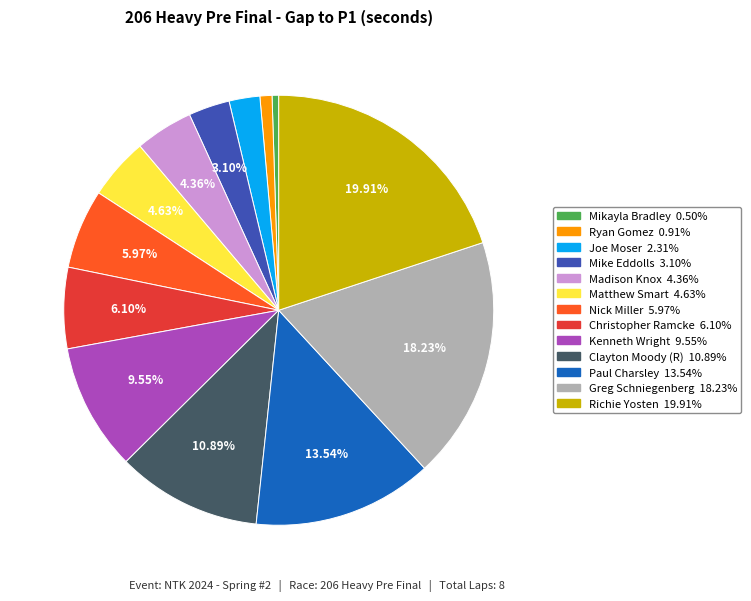

Is Ryan Gomez the majority of the pie?

No